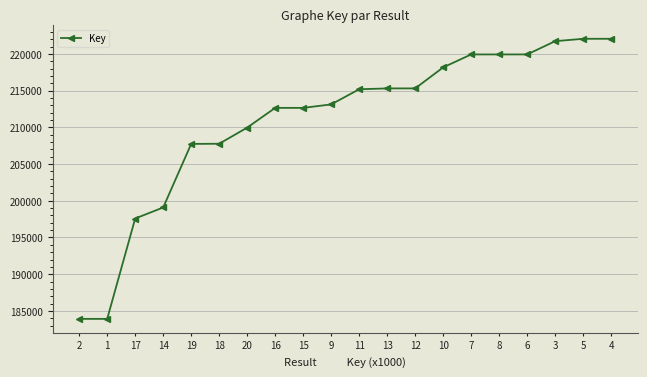

Which category has the highest value across all series?

4